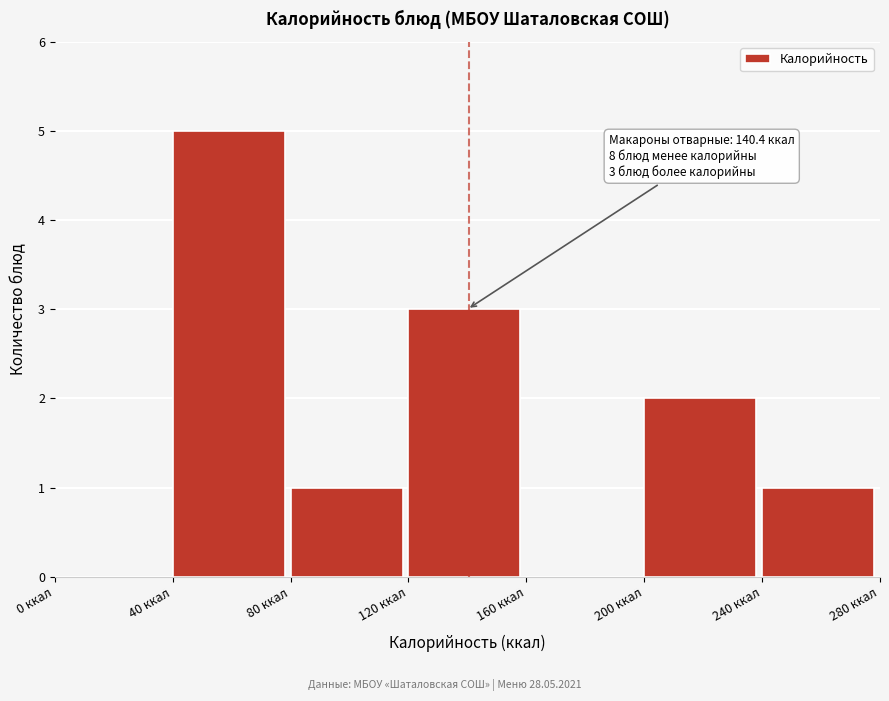

Which range on the x-axis has the tallest bar?

40 to 80